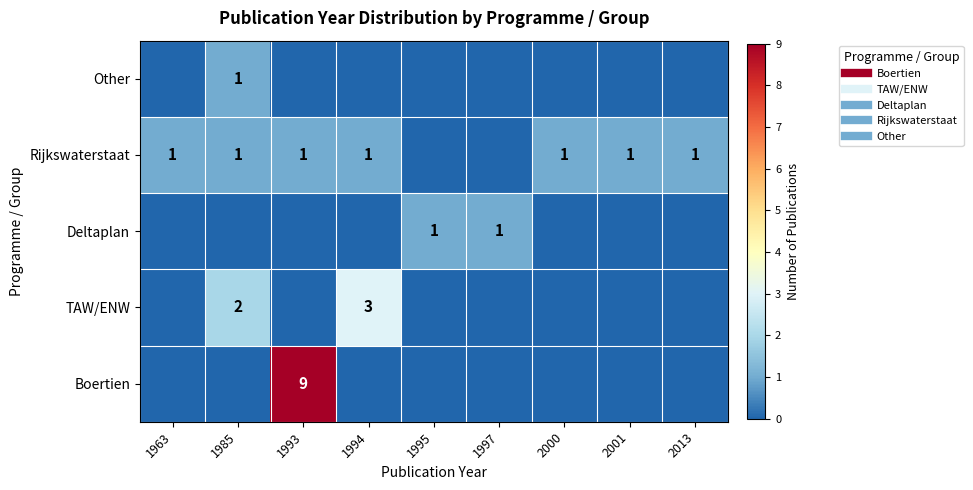

Between 2013 and 2000, which is larger?

2013